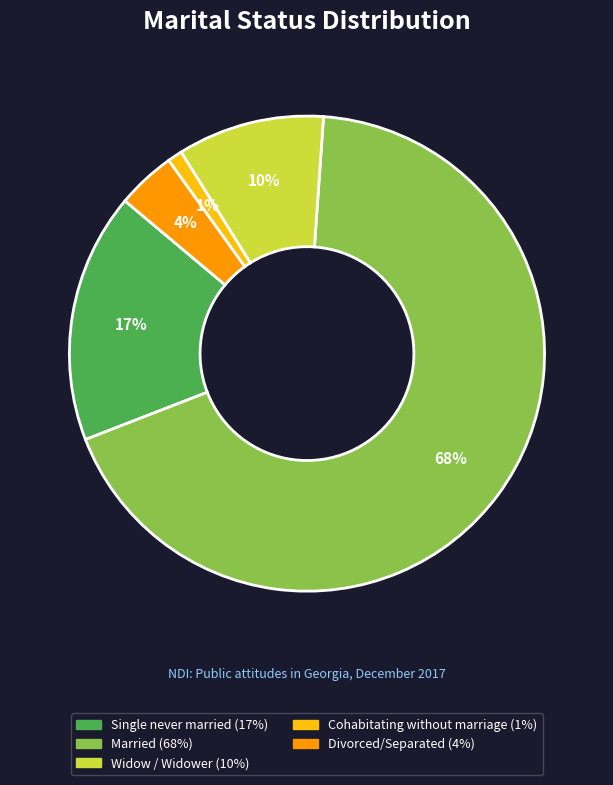

Which slice is the smallest?

Cohabitating without marriage